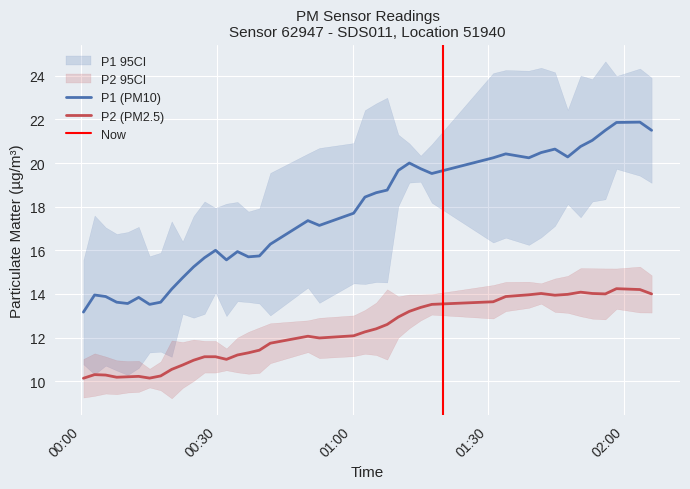

Which series has the largest range (max minus min)?

P1